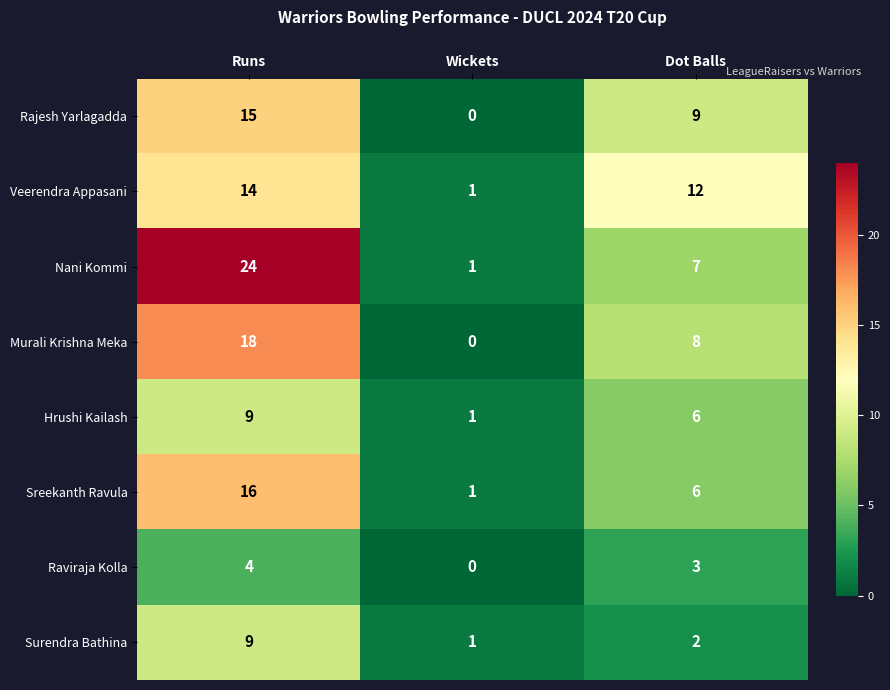

Reading right to left, what are all the values shown in this chart?

Rajesh Yarlagadda: Dot Balls=9	Wickets=0	Runs=15
Veerendra Appasani: Dot Balls=12	Wickets=1	Runs=14
Nani Kommi: Dot Balls=7	Wickets=1	Runs=24
Murali Krishna Meka: Dot Balls=8	Wickets=0	Runs=18
Hrushi Kailash: Dot Balls=6	Wickets=1	Runs=9
Sreekanth Ravula: Dot Balls=6	Wickets=1	Runs=16
Raviraja Kolla: Dot Balls=3	Wickets=0	Runs=4
Surendra Bathina: Dot Balls=2	Wickets=1	Runs=9